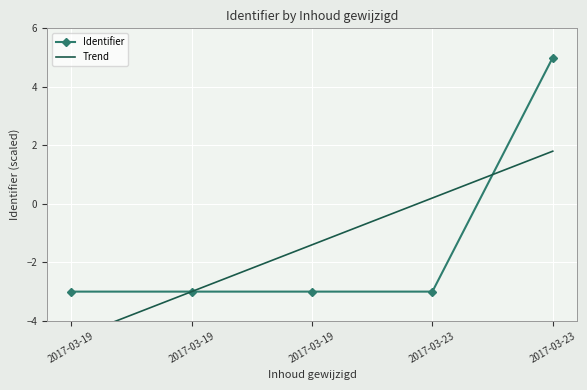

Where is the first local maximum for Identifier?

2017-03-19